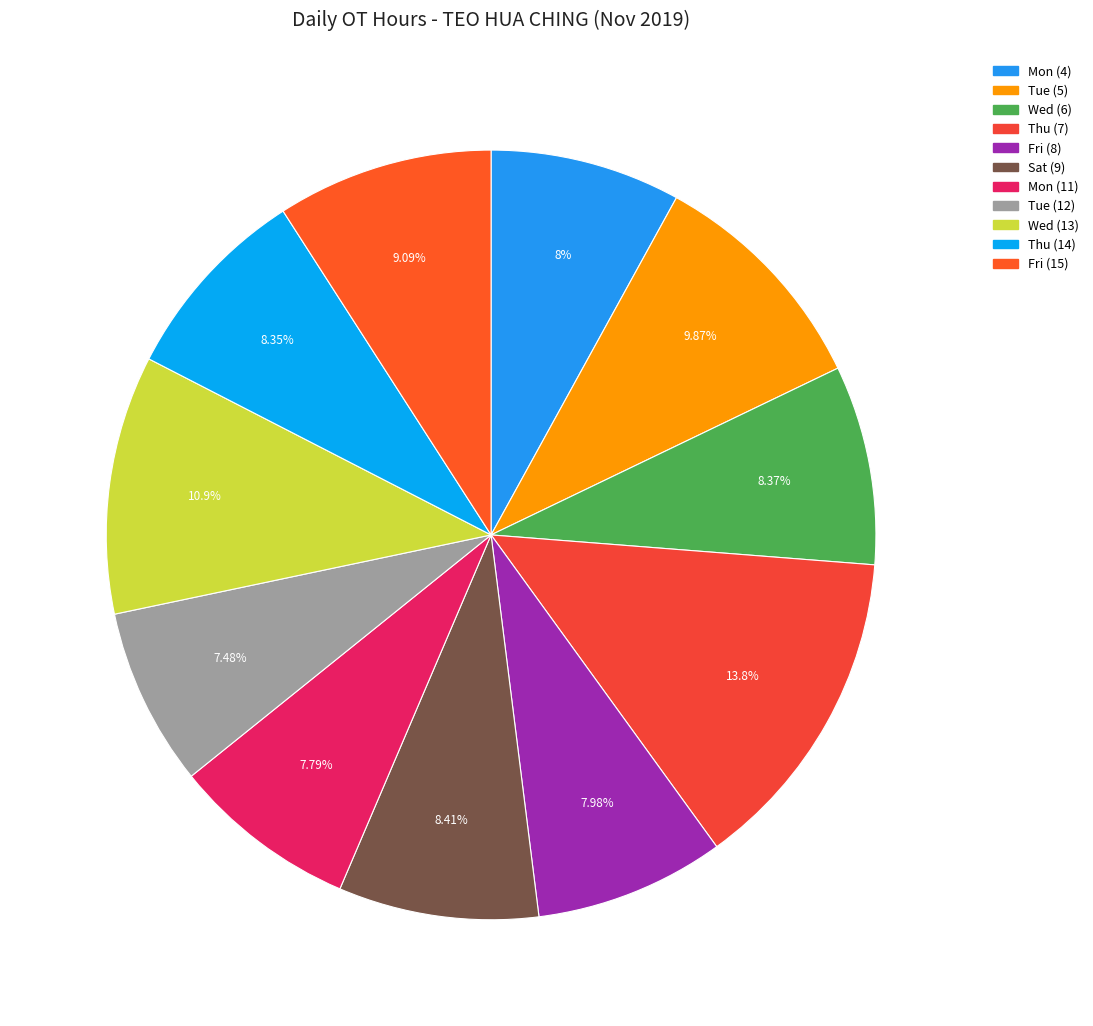

What percentage is the Wed (6) slice, to the nearest percent?

8%